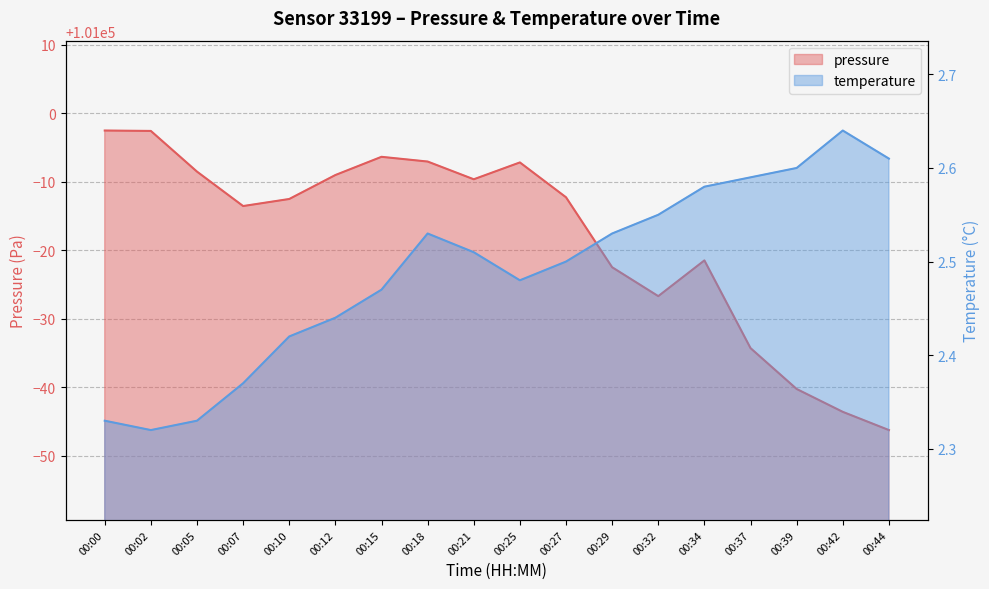

What is the approximate value of pressure at 00:29?

100977.5